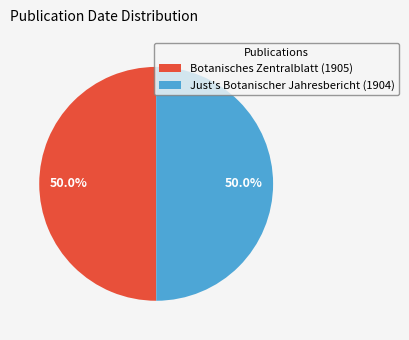

What is the ratio of the value at Just's Botanischer Jahresbericht (1904) to the value at Botanisches Zentralblatt (1905)?

1.0